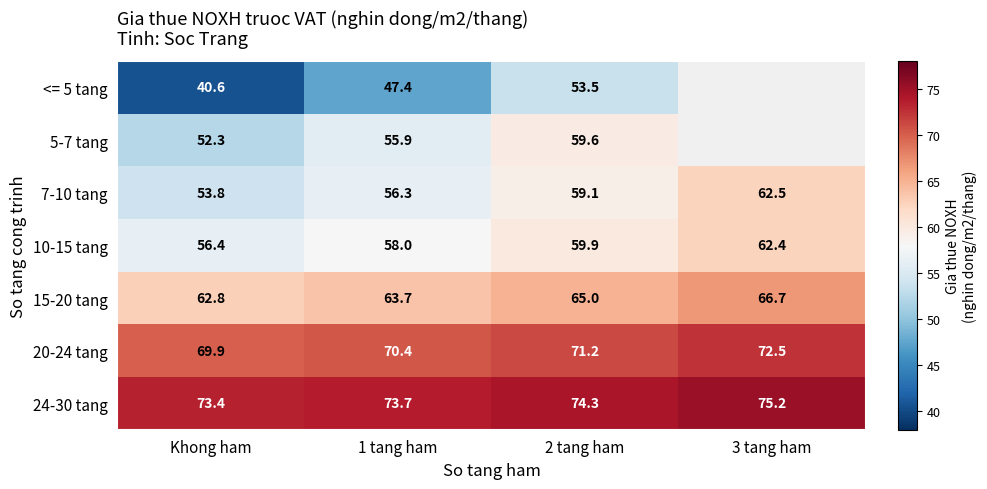

What is the approximate value of 7-10 tang at 3 tang ham?

62.5